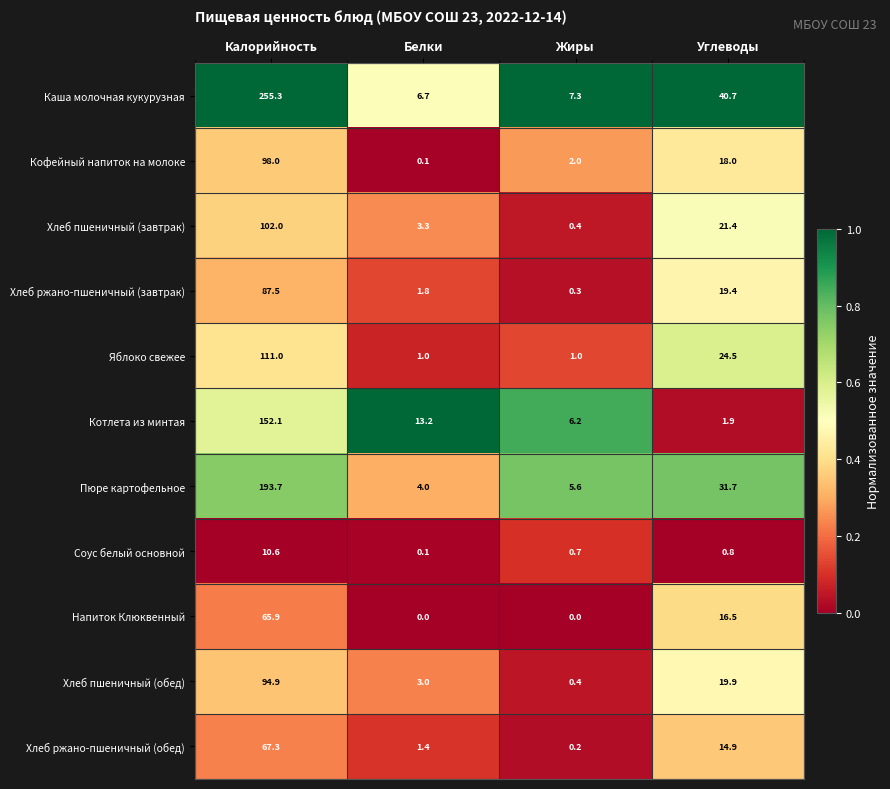

The value of Соус белый основной at Белки is 0.1. True or false?

True